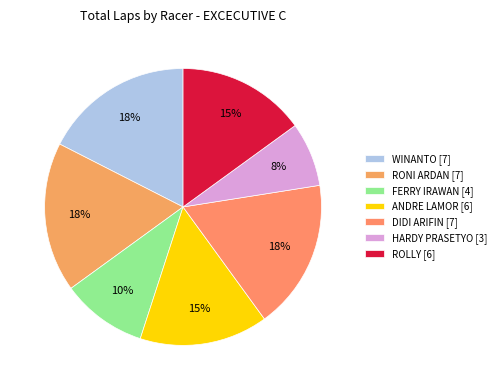

How many slices are in this pie chart?

7